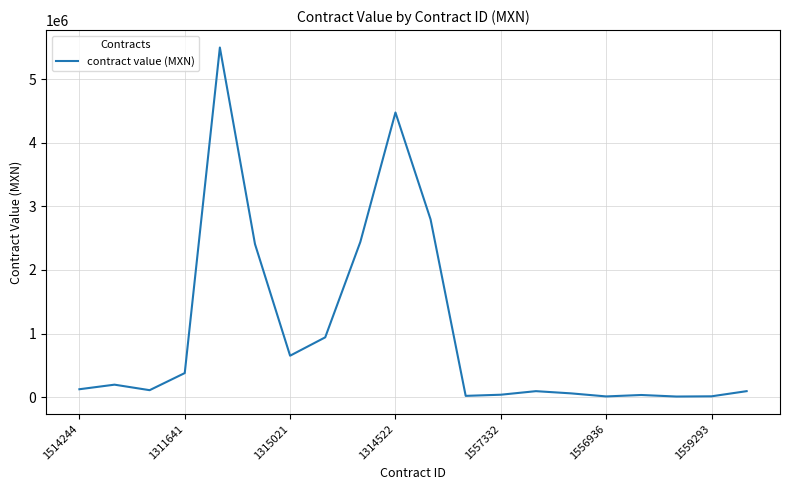

What is the greatest value displayed?

5496899.1